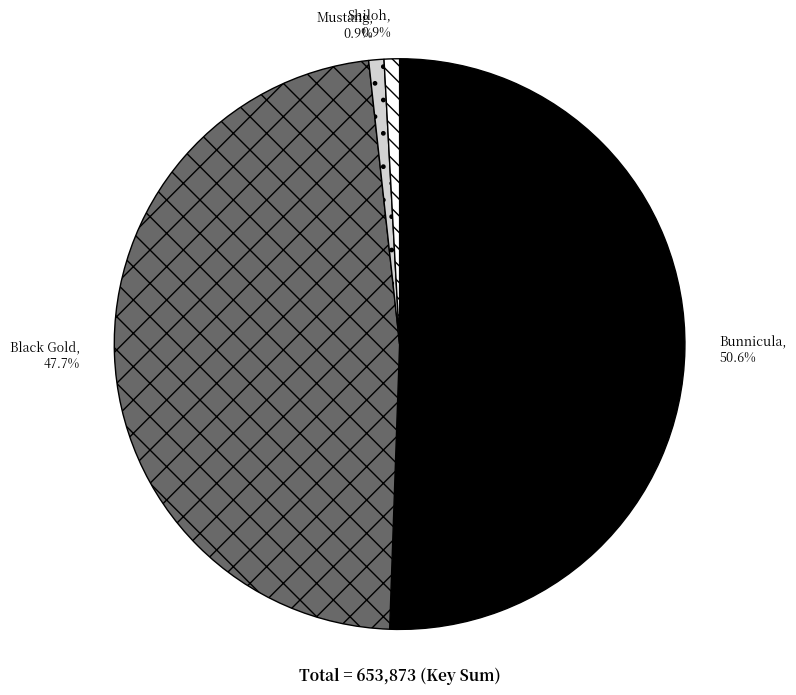

What is the ratio of the value at Black Gold to the value at Shiloh?

54.8